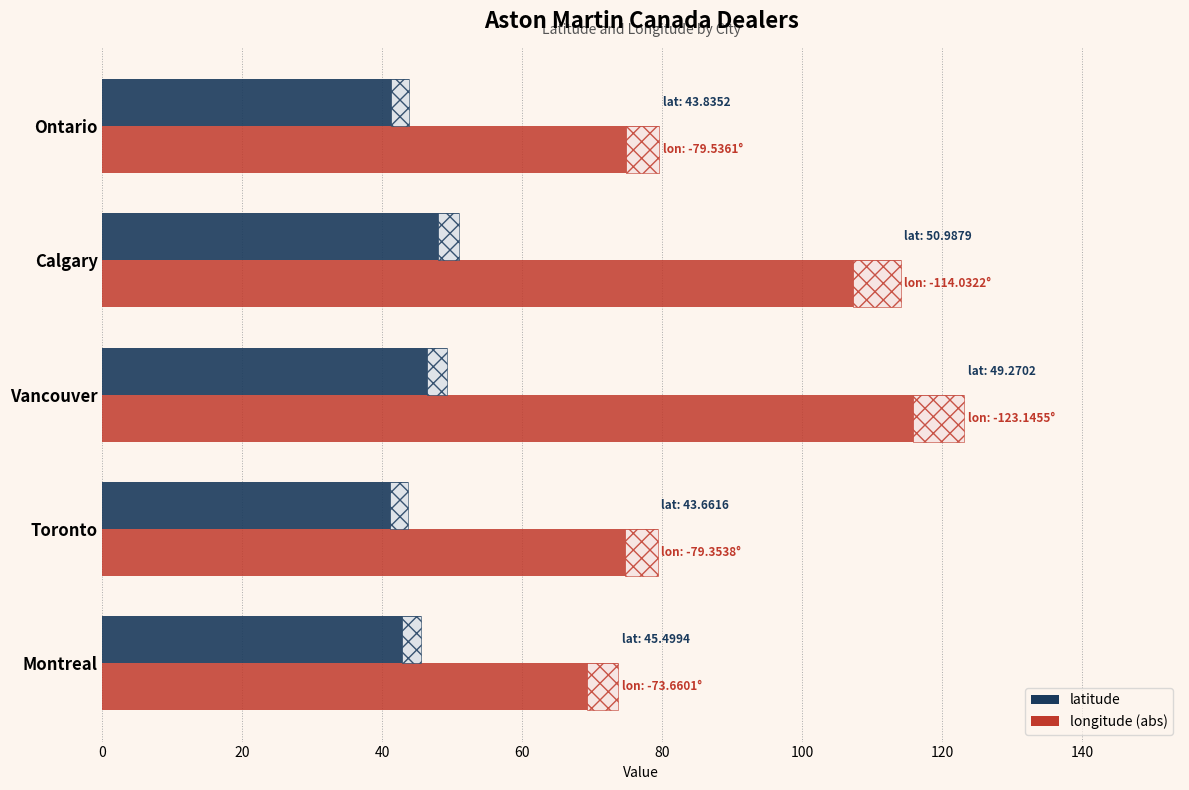

What is the greatest value displayed?

123.1